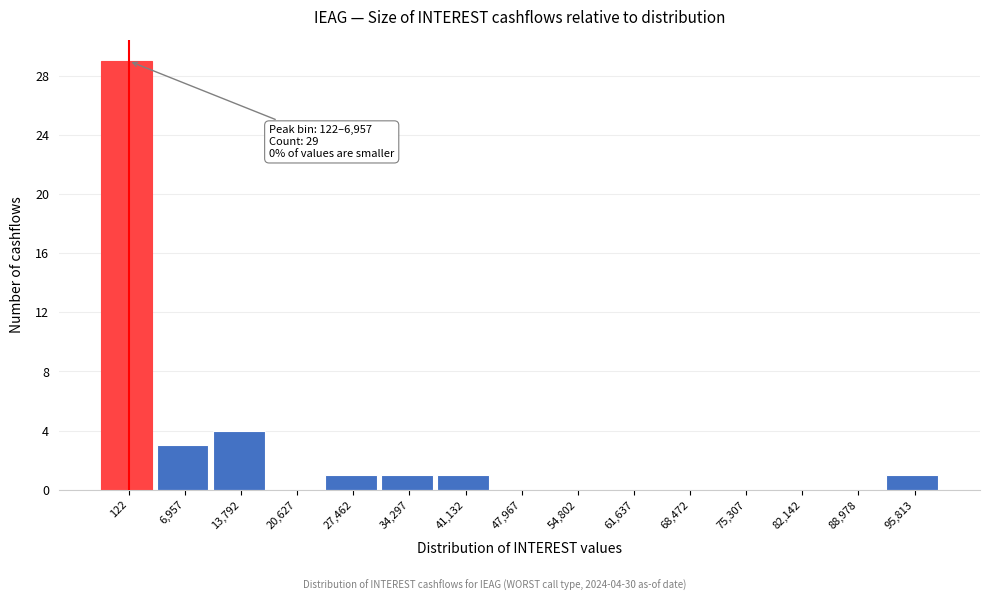

Reading left to right, extract all data points from this chart.

122=29	6,957=3	13,792=4	20,627=0	27,462=1	34,297=1	41,132=1	47,967=0	54,802=0	61,637=0	68,472=0	75,307=0	82,142=0	88,978=0	95,813=1